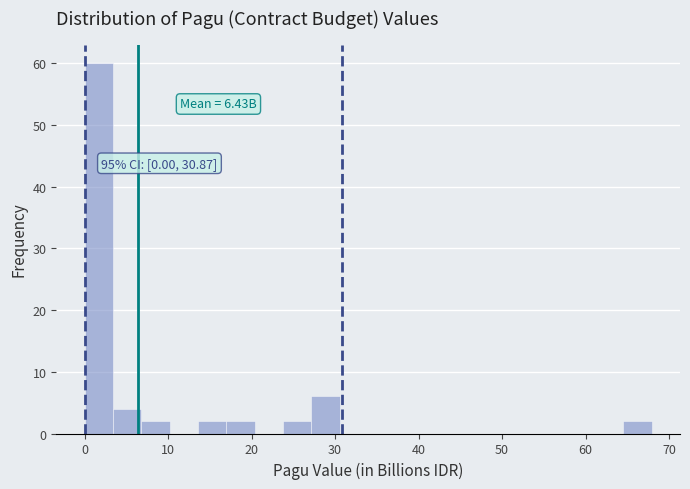

Around what value on the x-axis is the tallest bar? Give the approximate position of its centre, as read against the axis.

2